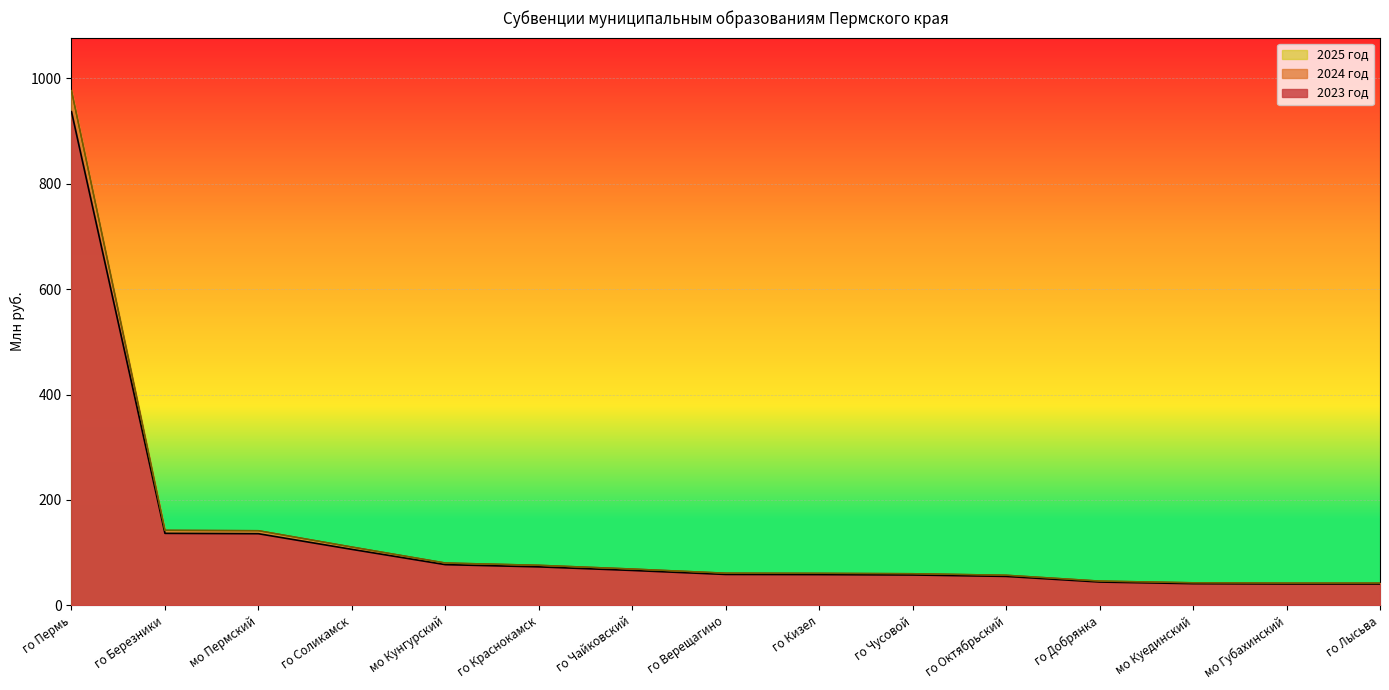

Count the number of data series in this chart.

3